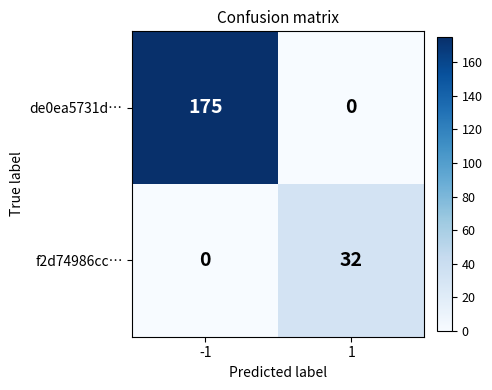

Reading left to right, what are all the values shown in this chart?

de0ea5731d…: 175	0
f2d74986cc…: 0	32